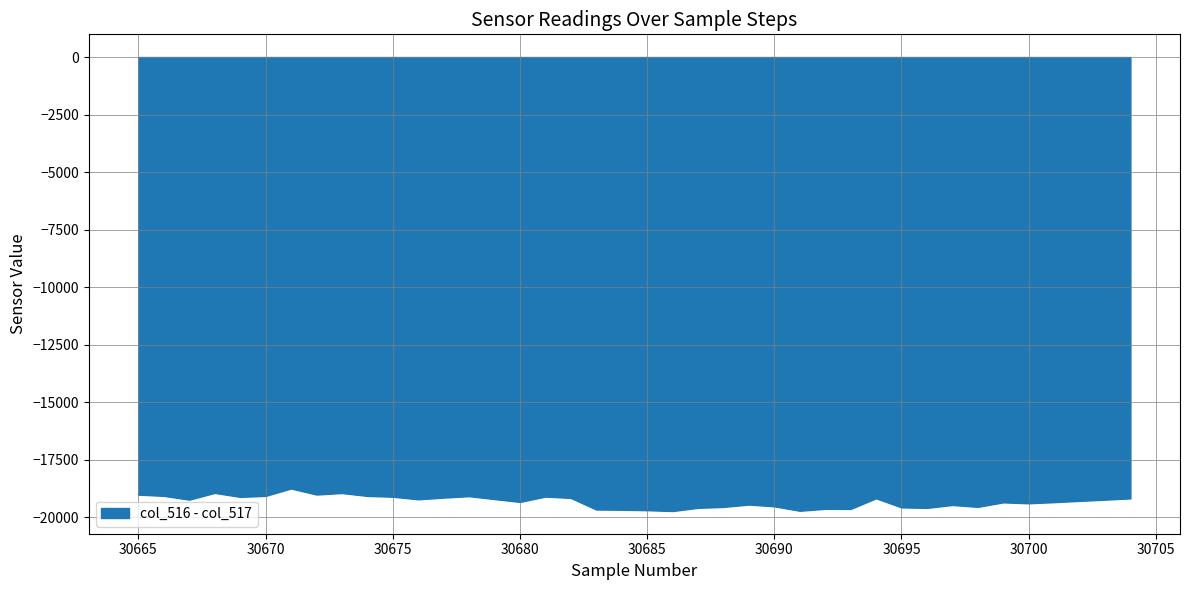

How many data points are less than -19241?

19